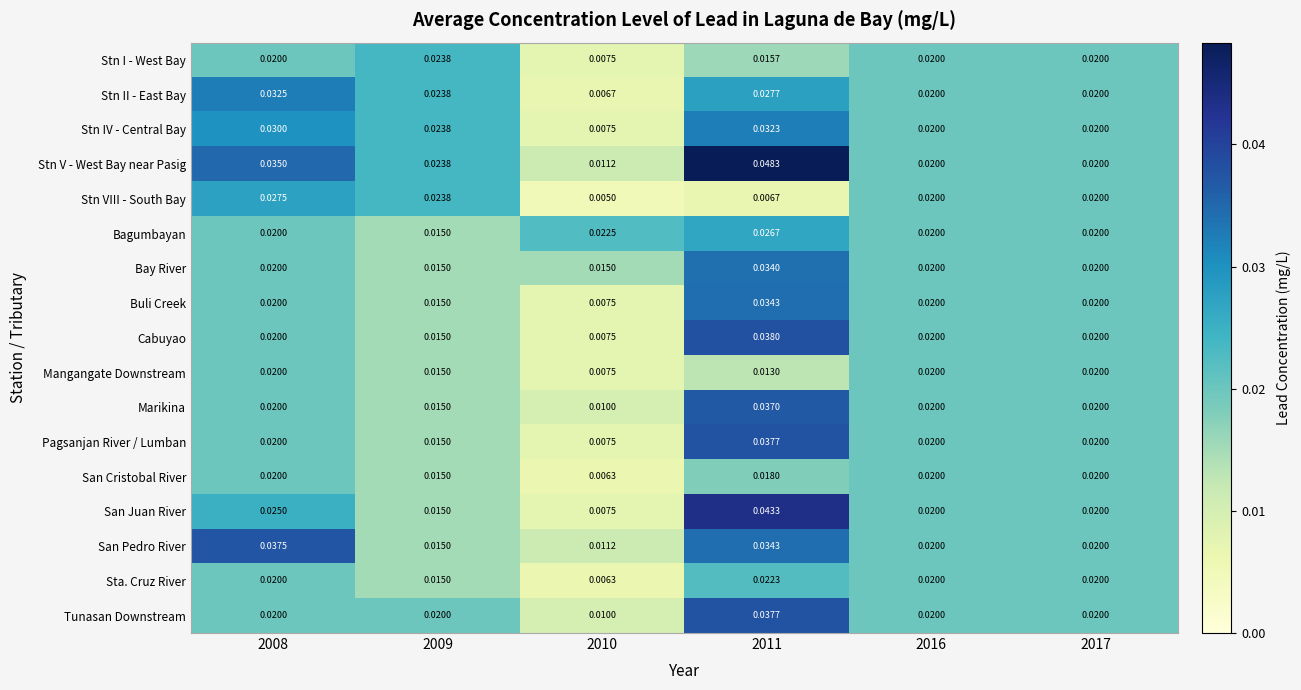

Which series has the widest spread of values?

Stn V - West Bay near Pasig